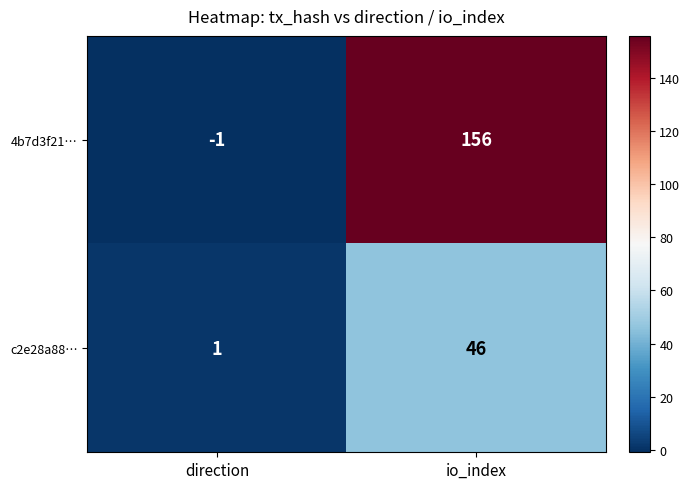

Rank the series by their average value, from lowest to highest.

c2e28a88…, 4b7d3f21…